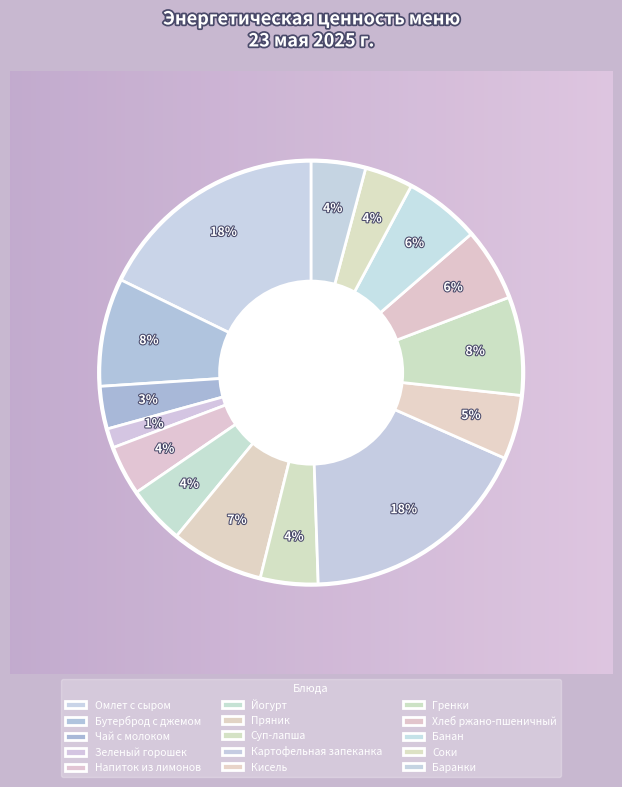

What portion of the pie excludes Баранки?

95.9%